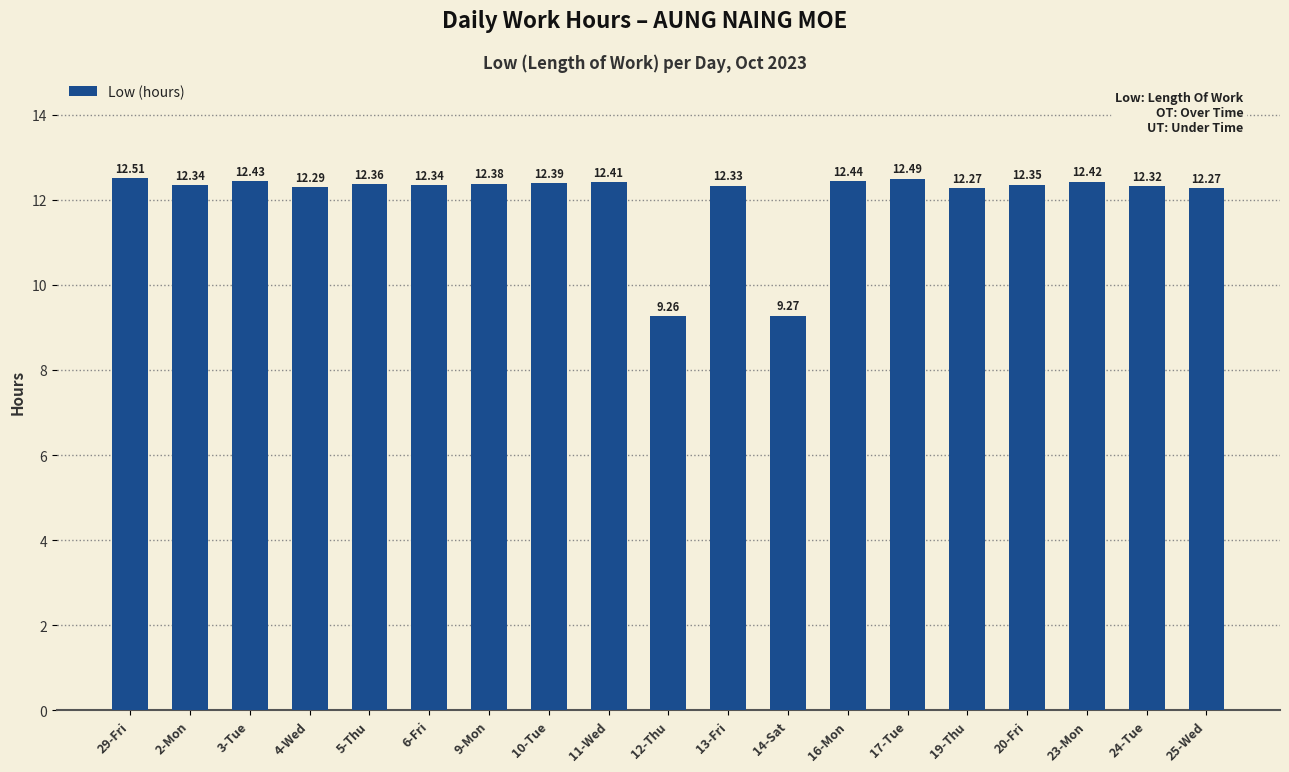

Approximately how many times larger is the value at 3-Tue compared to 9-Mon?

1.0